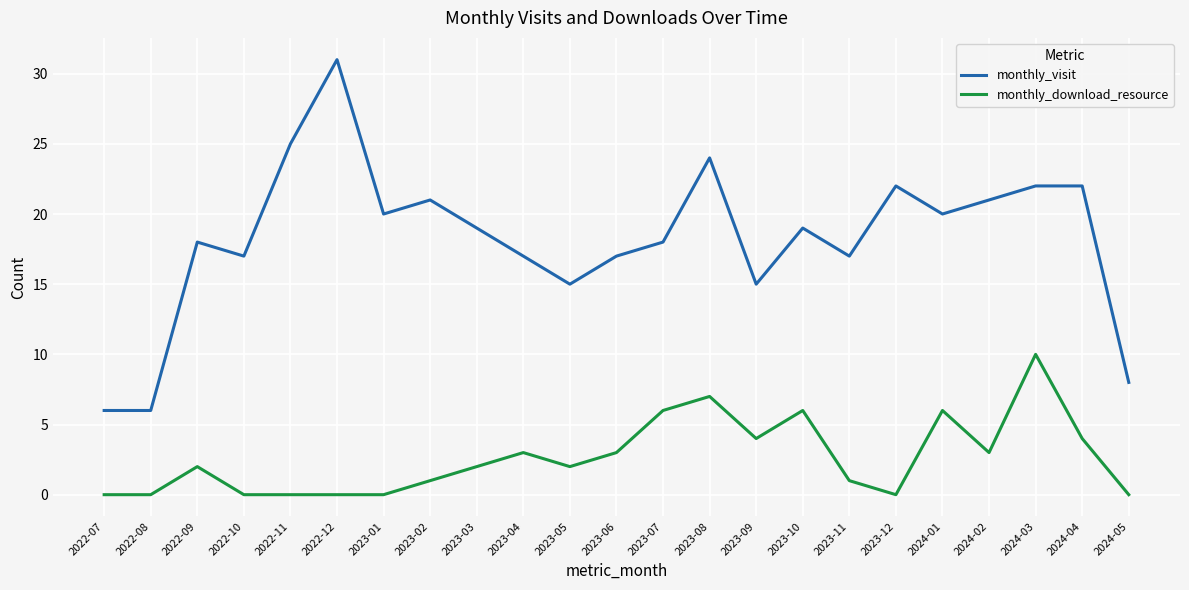

Rank the series by their maximum value, from lowest to highest.

monthly_download_resource, monthly_visit